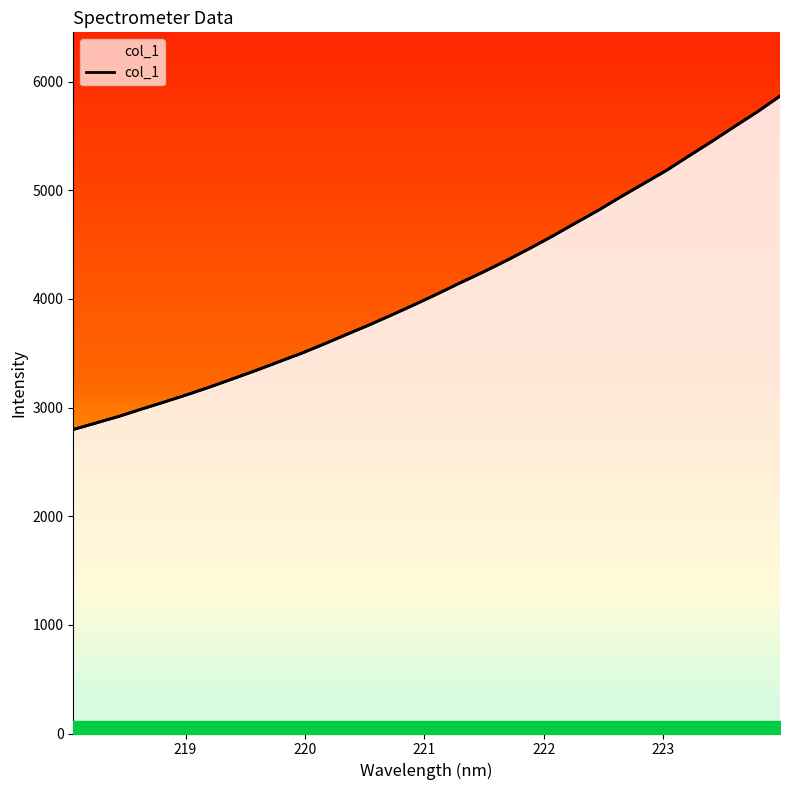

True or false: there are more than 1 points higher than both neighbors.

False